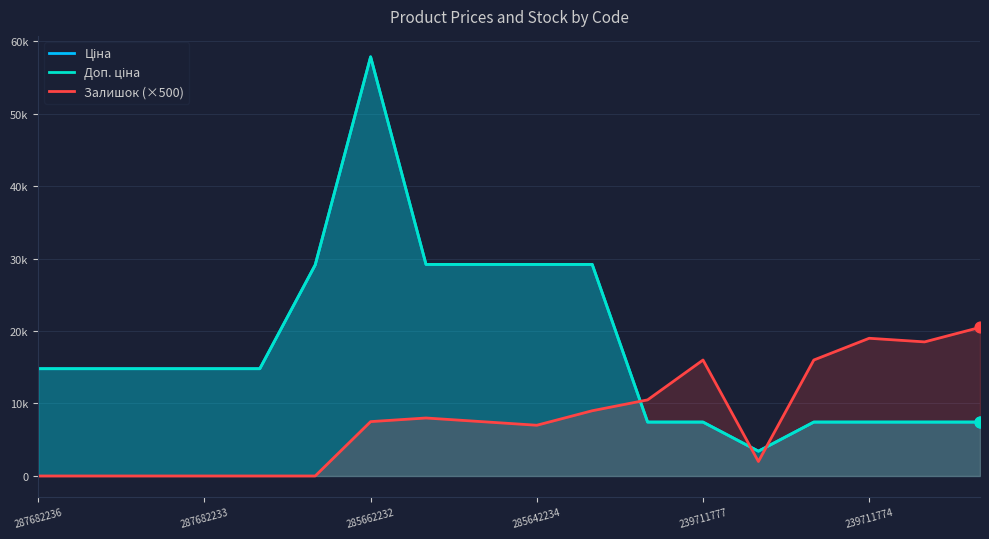

Which series has the largest Y range (max minus min)?

Ціна